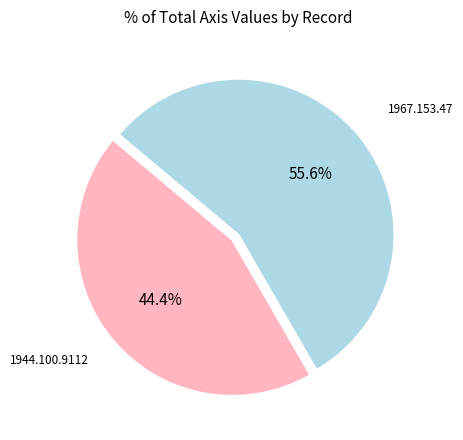

True or false: 1944.100.9112 accounts for 54% of the total.

False